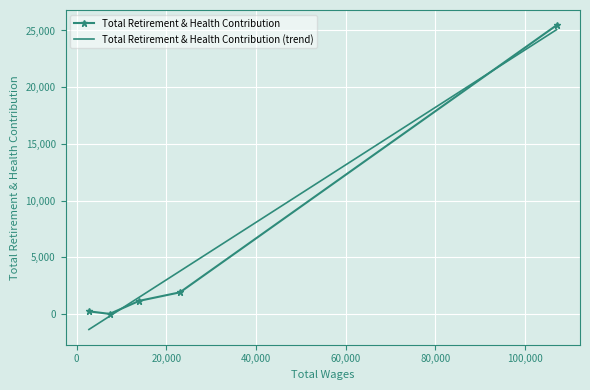

What is the maximum value for Total Retirement & Health Contribution (trend)?

25074.2